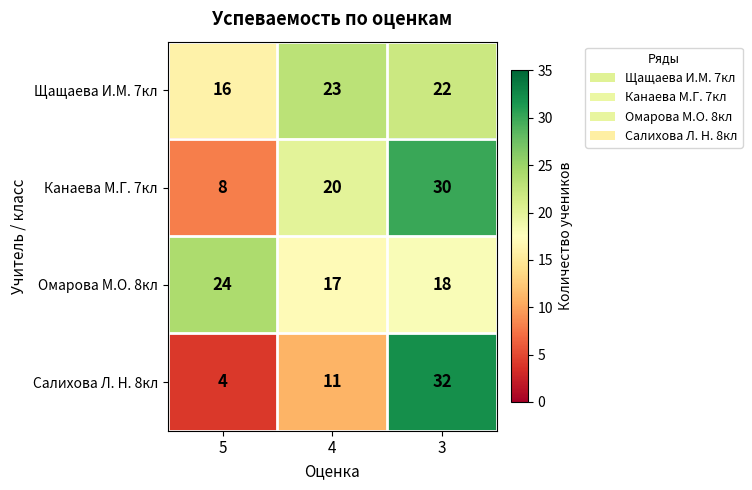

Which series changed the most between 4 and 3?

Салихова Л. Н. 8кл